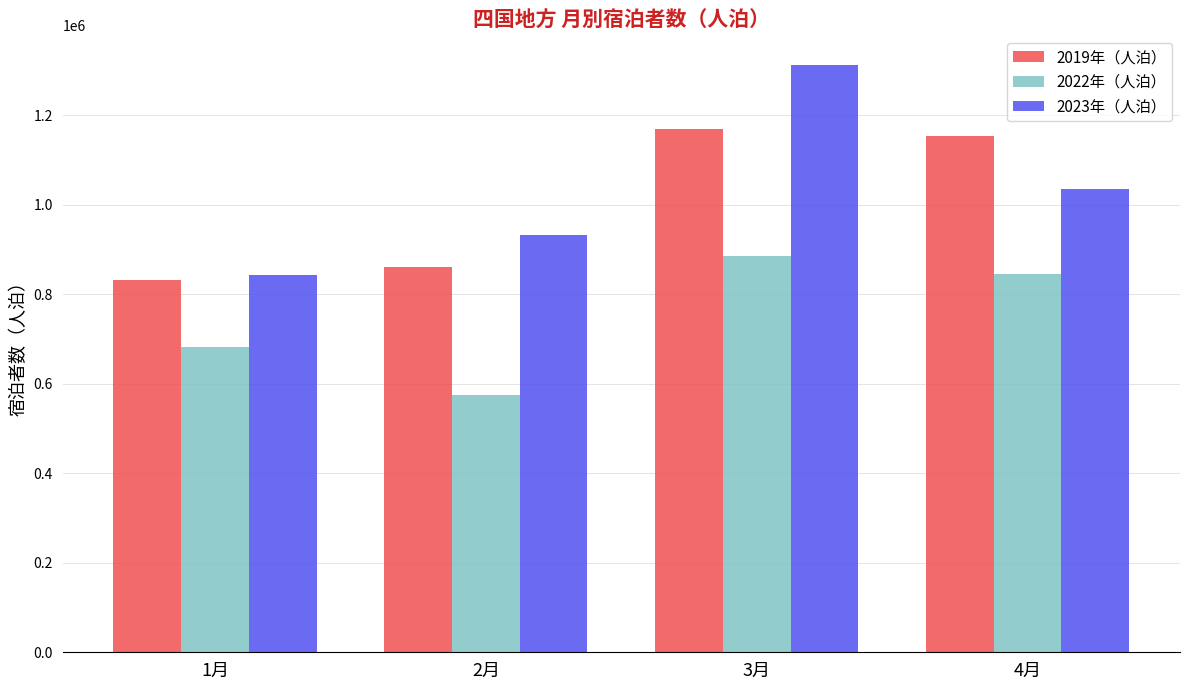

Does the chart contain any negative values?

No